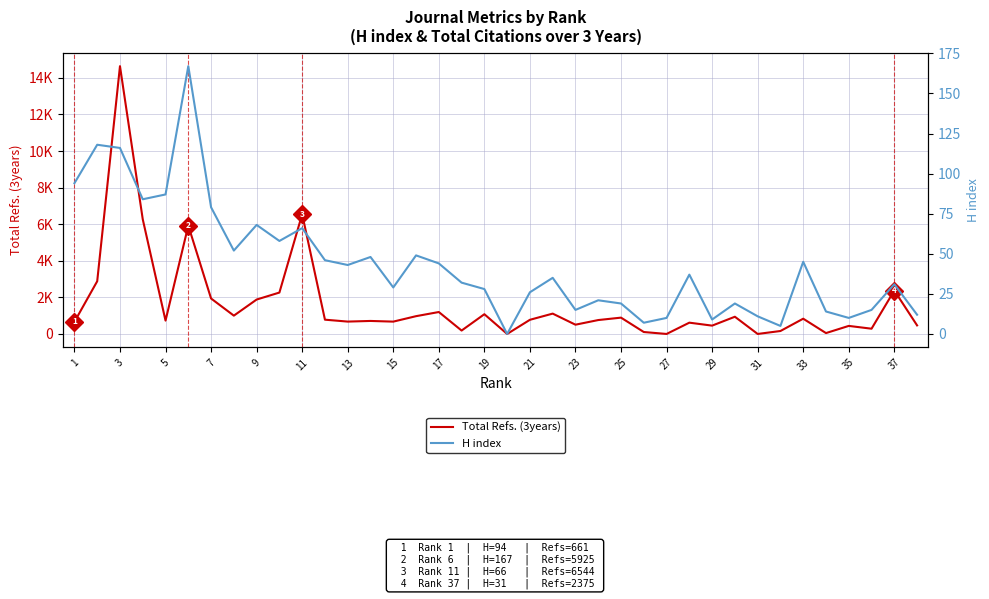

How many values in the H index series are below 35?

19